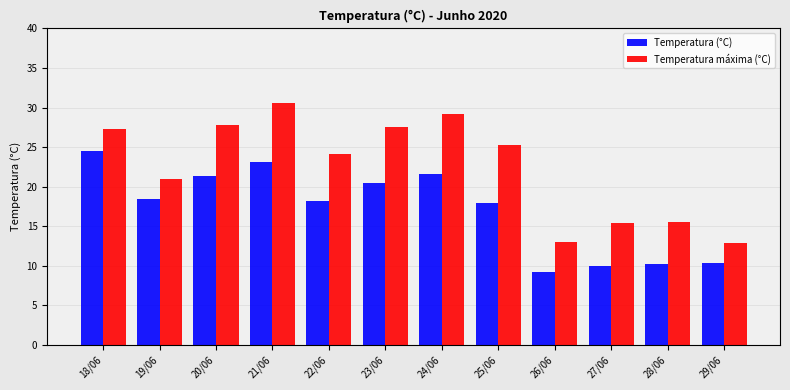

The value of Temperatura máxima (°C) at 29/06 is 16.8. True or false?

False